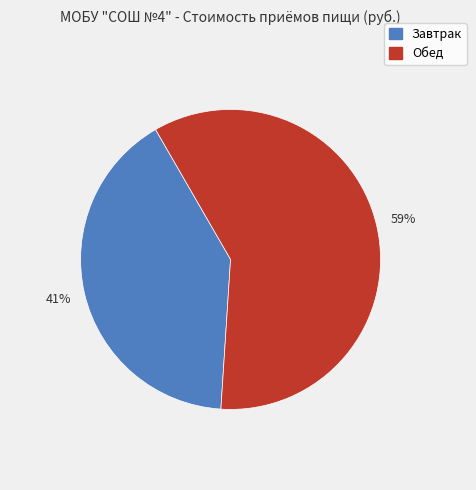

Is the sum of Завтрак and Обед greater than half?

Yes